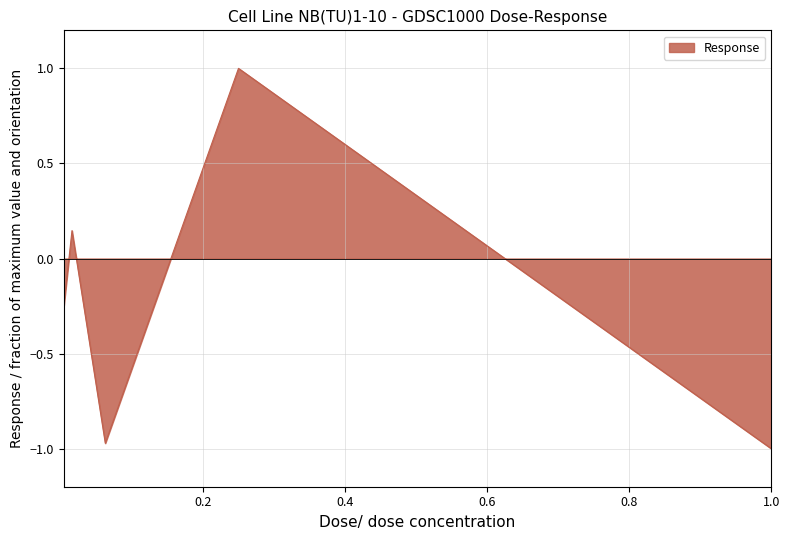

What is the difference between the maximum and minimum values?

2.0